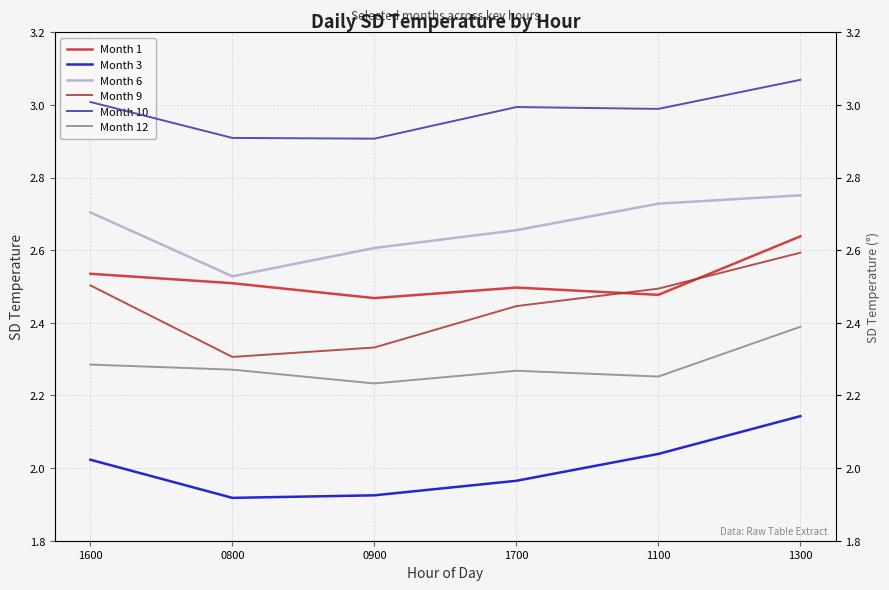

True or false: Month 9 and Month 10 intersect in this chart.

False